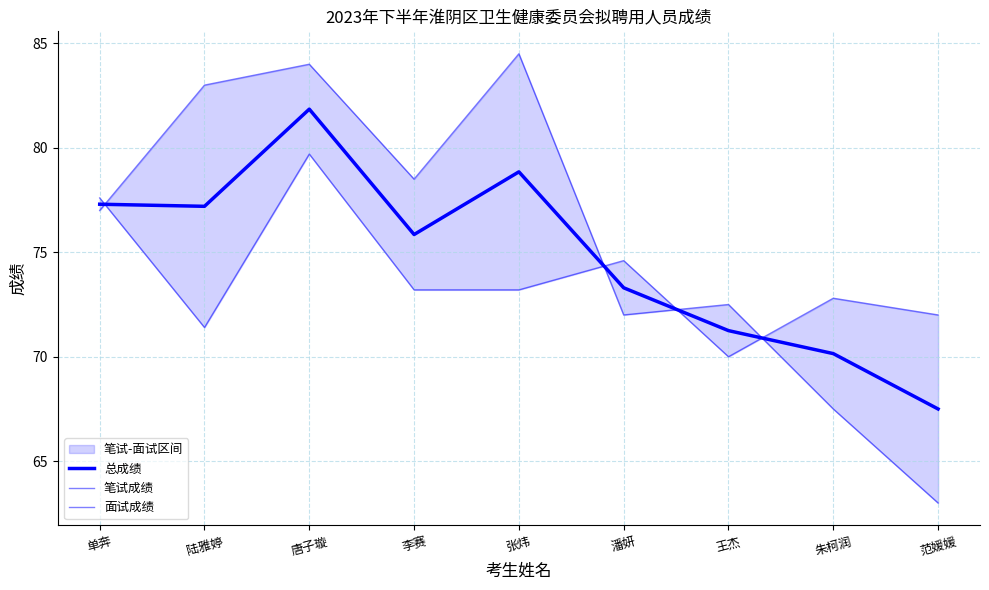

Which category has the lowest value across all series?

范媛媛